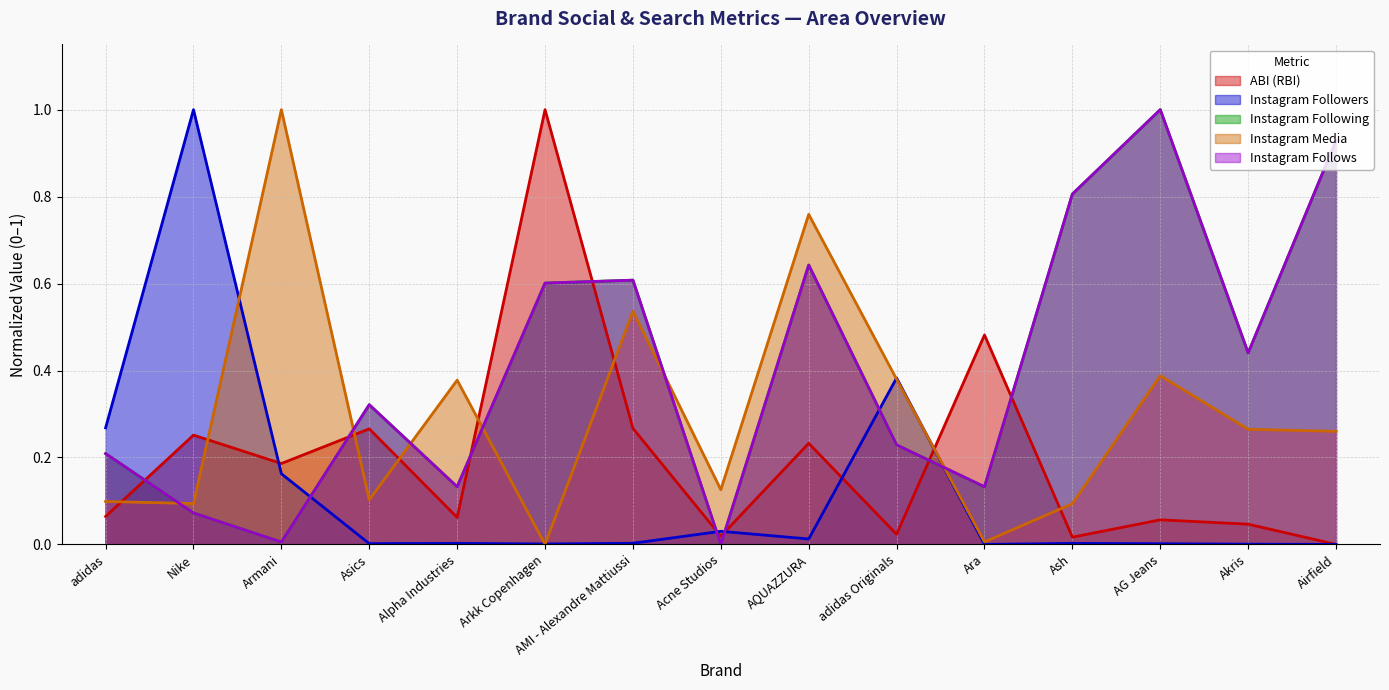

True or false: Instagram Following and Instagram Media cross at least once.

True